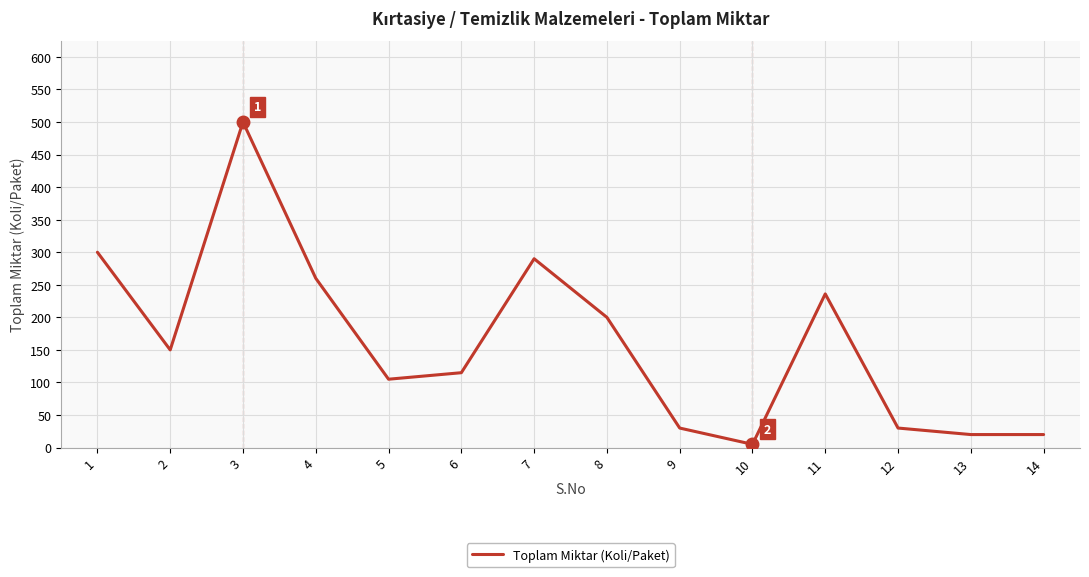

What is the average value?

162